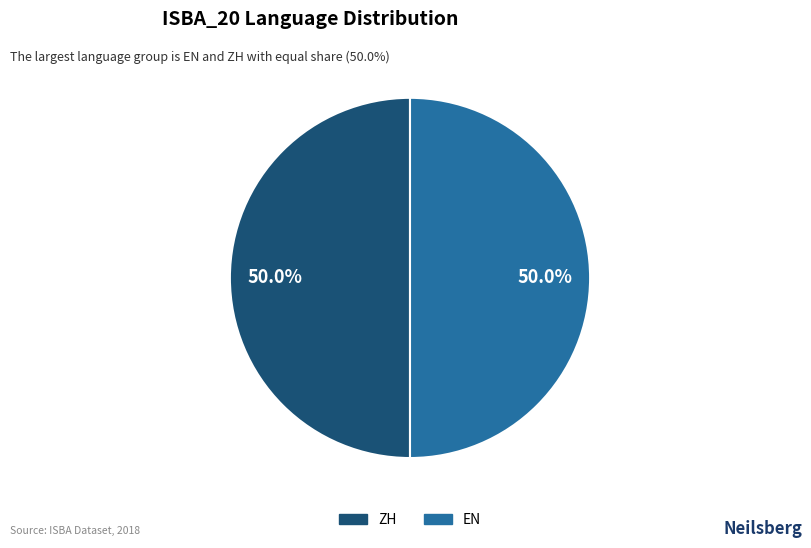

What is the largest slice in the pie chart?

ZH